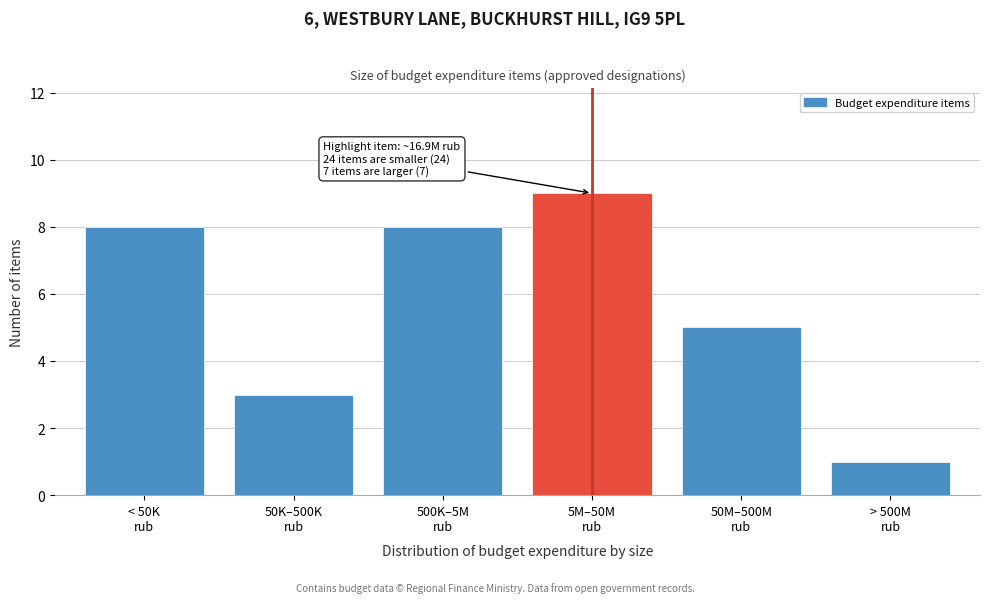

Reading left to right, what are all the values shown in this chart?

8	3	8	9	5	1